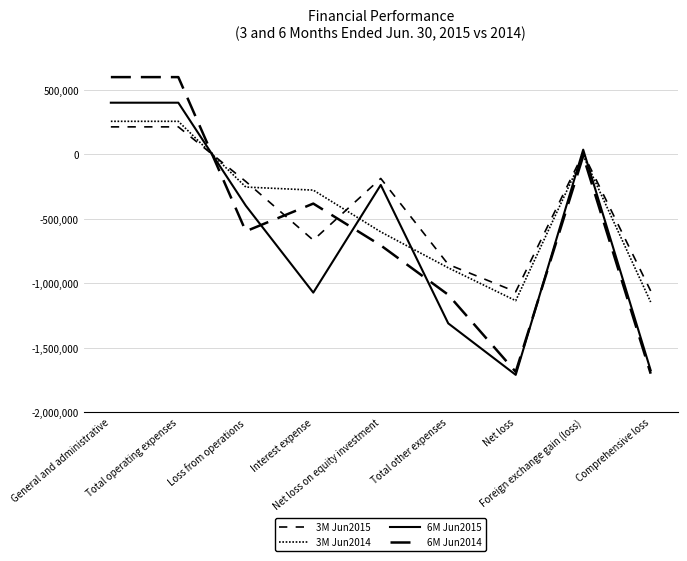

Which series has the widest spread of values?

6M Jun2014